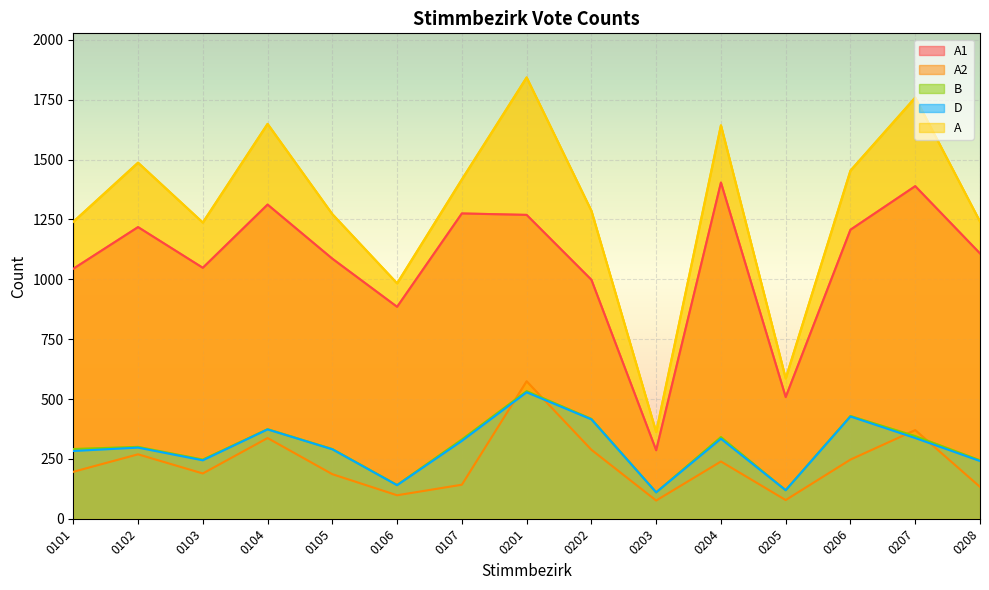

True or false: A and B intersect in this chart.

False